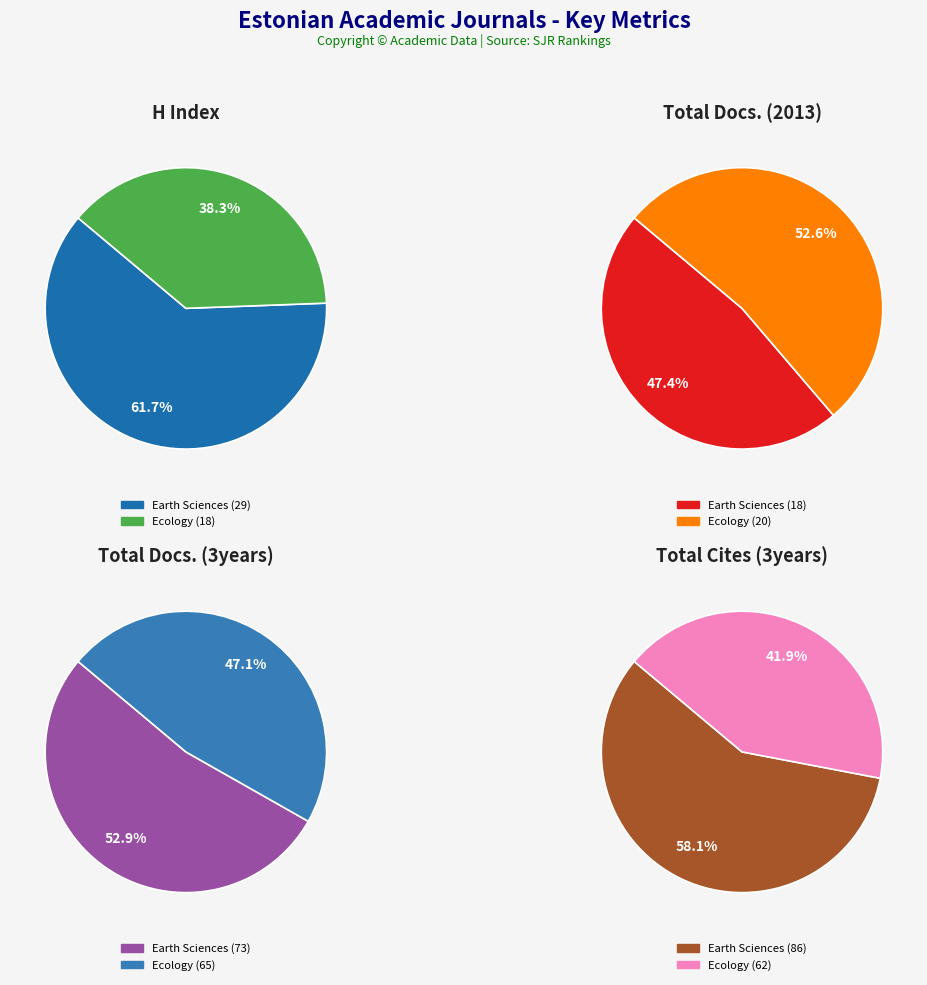

Is there any slice that represents more than half of the pie?

Yes